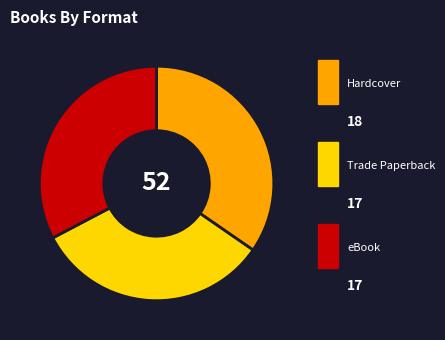

Which has a higher value, eBook or Hardcover?

Hardcover